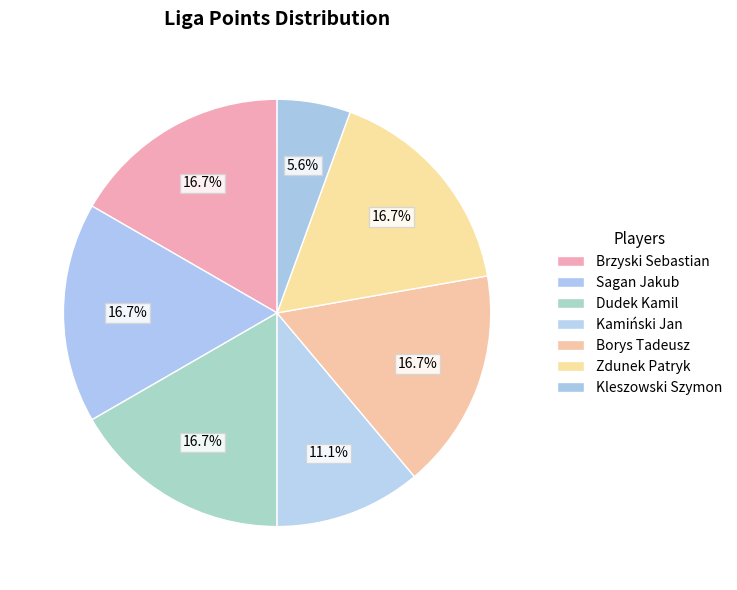

Count the number of slices in the pie.

7